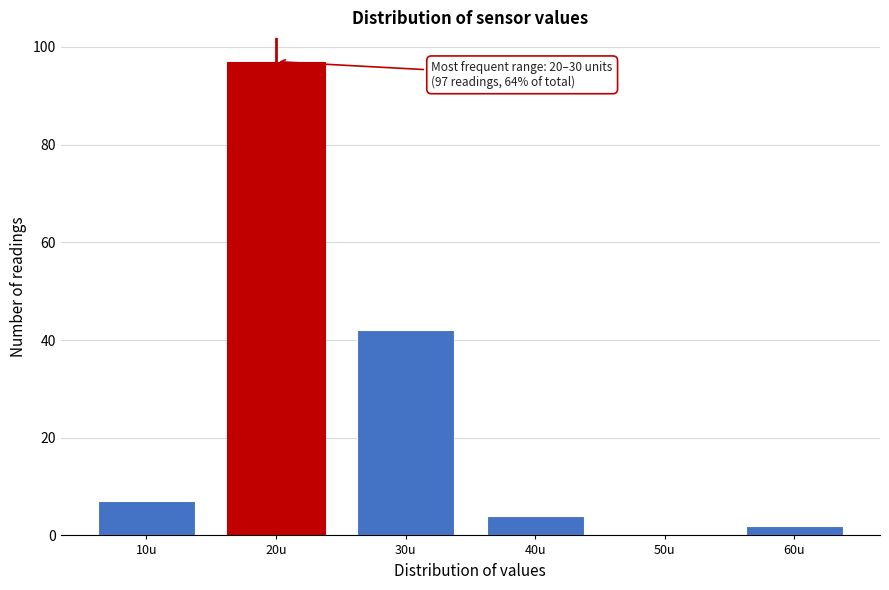

Reading left to right, what are all the values shown in this chart?

10u=7	20u=97	30u=42	40u=4	50u=0	60u=2